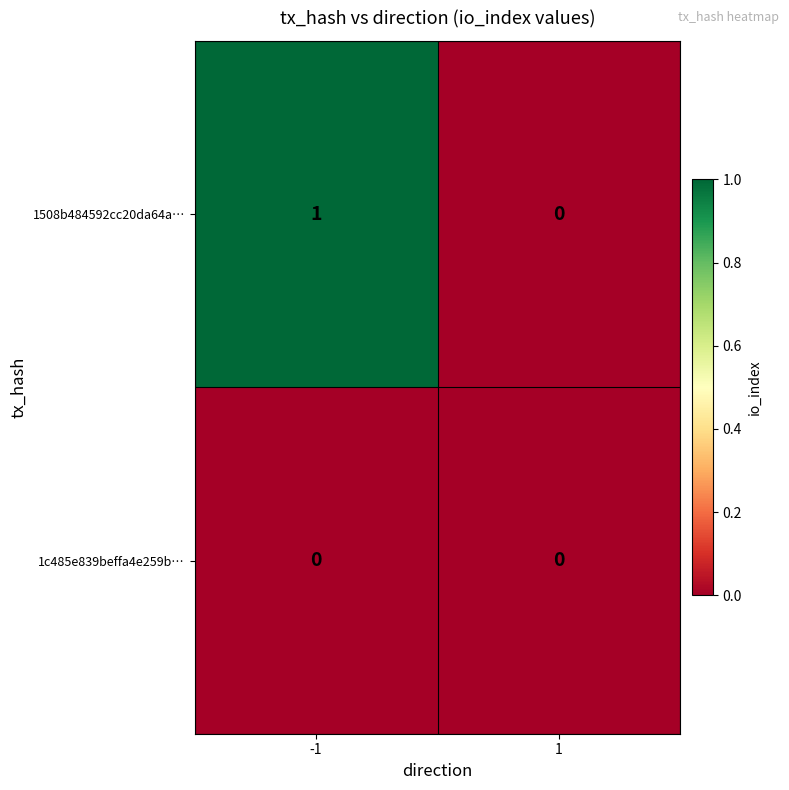

List the series in order of their overall mean, highest first.

1508b484592cc20da64a…, 1c485e839beffa4e259b…